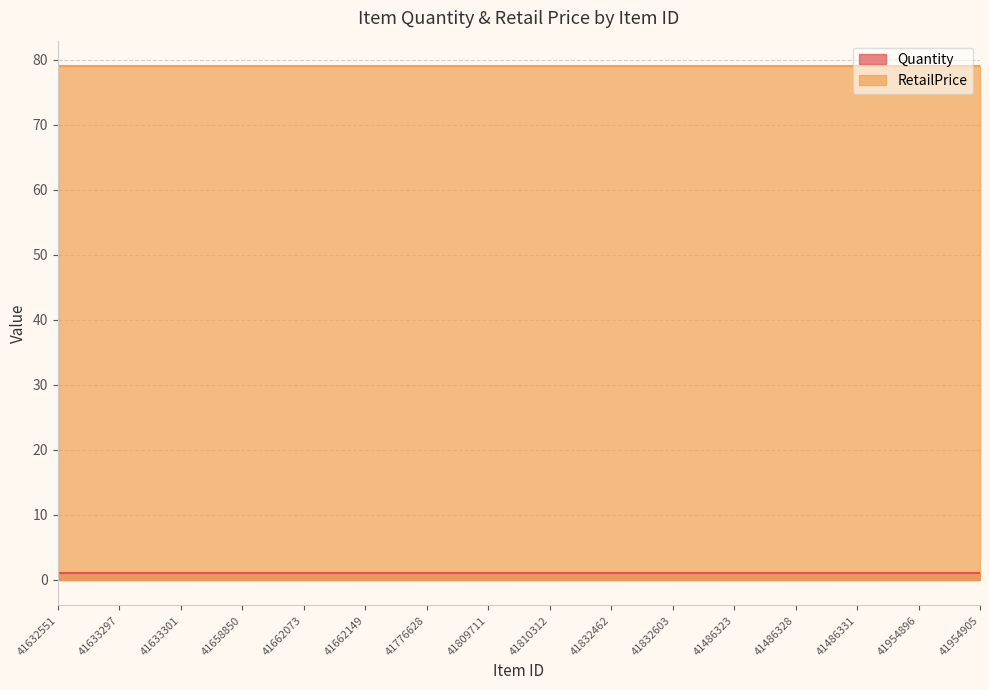

At which category does the chart reach its minimum across all series?

41632551